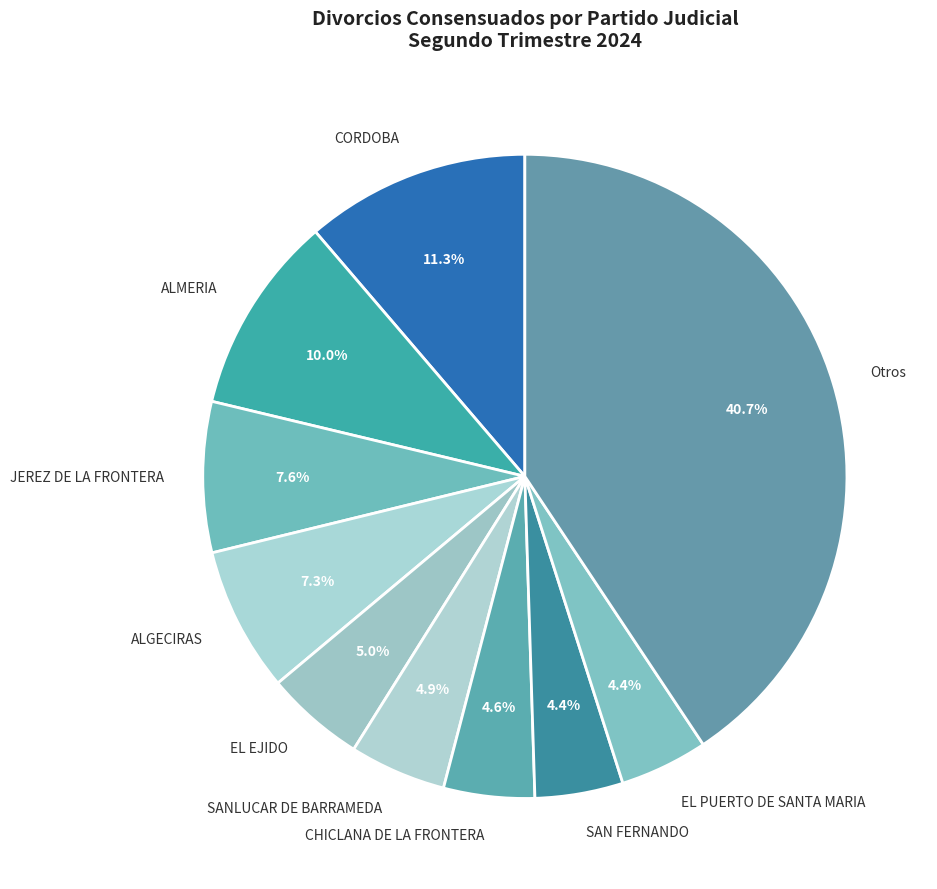

Does Otros represent more than half of the total?

No